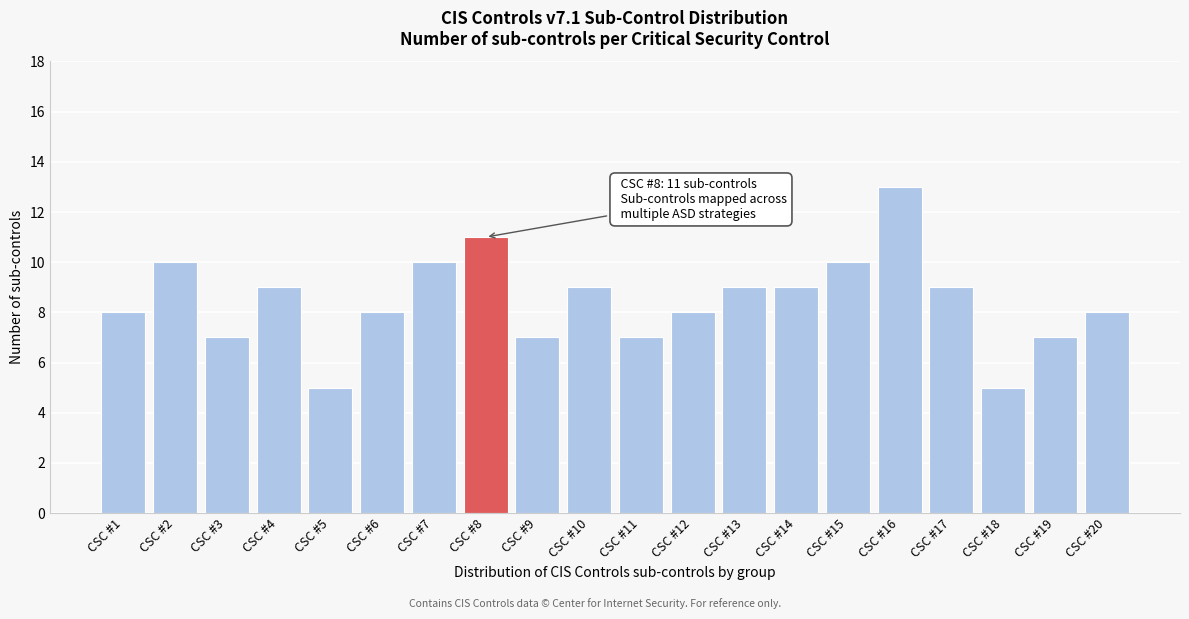

Reading right to left, list all the values displayed in this chart.

8	7	5	9	13	10	9	9	8	7	9	7	11	10	8	5	9	7	10	8